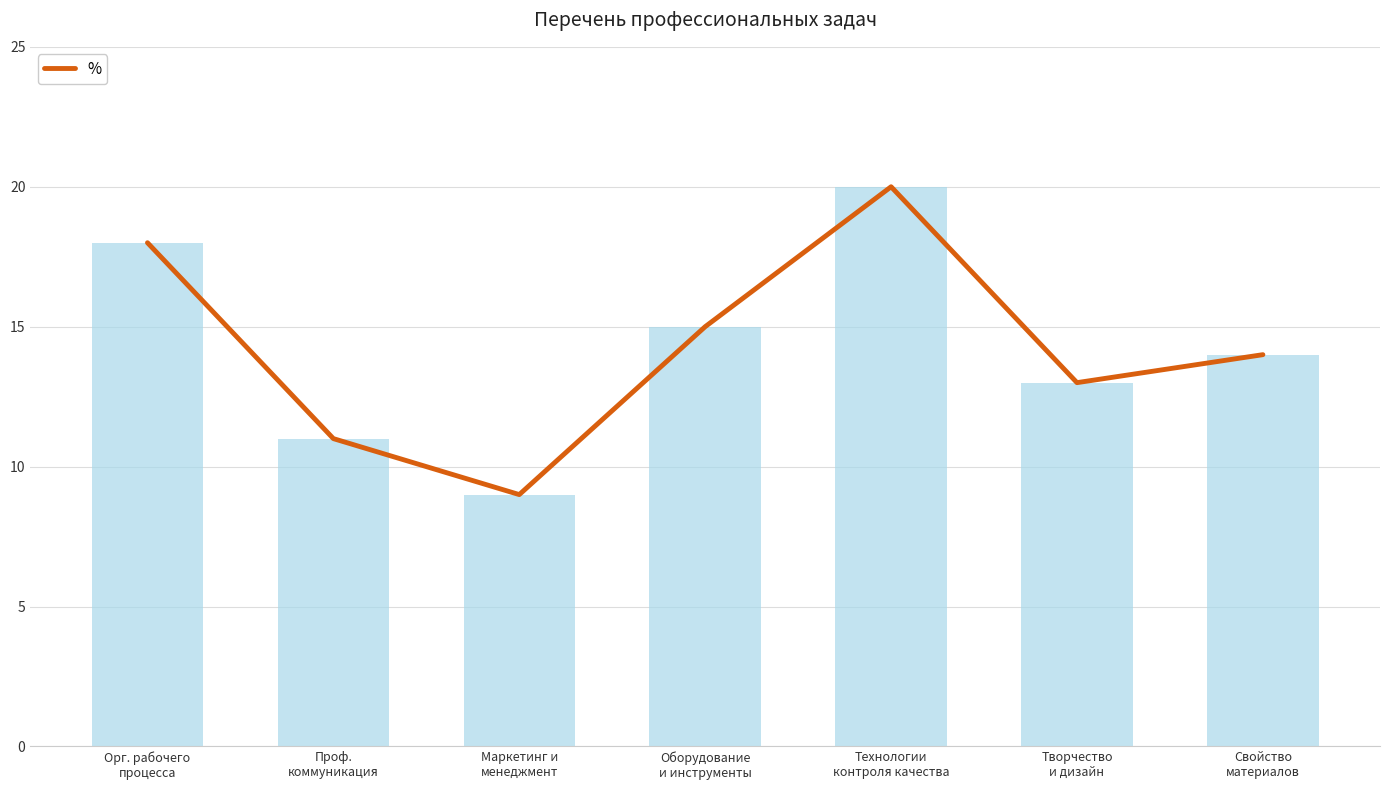

At which category does the chart reach its minimum across all series?

Маркетинг и
менеджмент